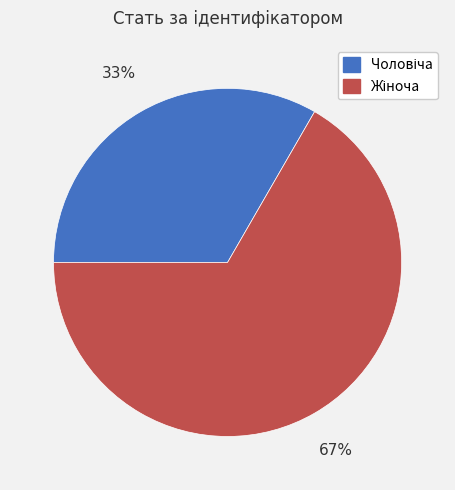

Is there any slice that represents more than half of the pie?

Yes